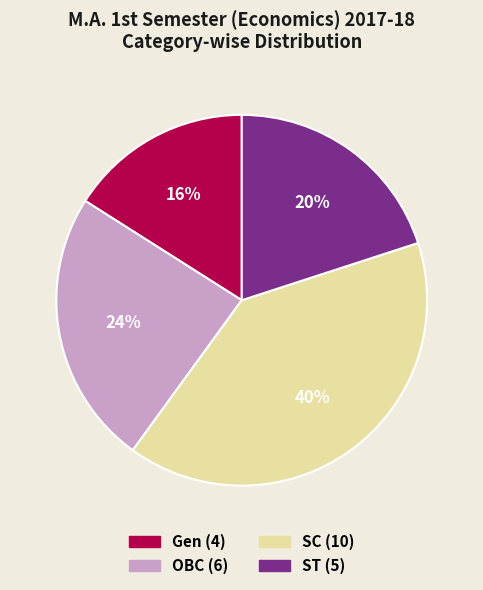

Which has a higher value, Gen or ST?

ST